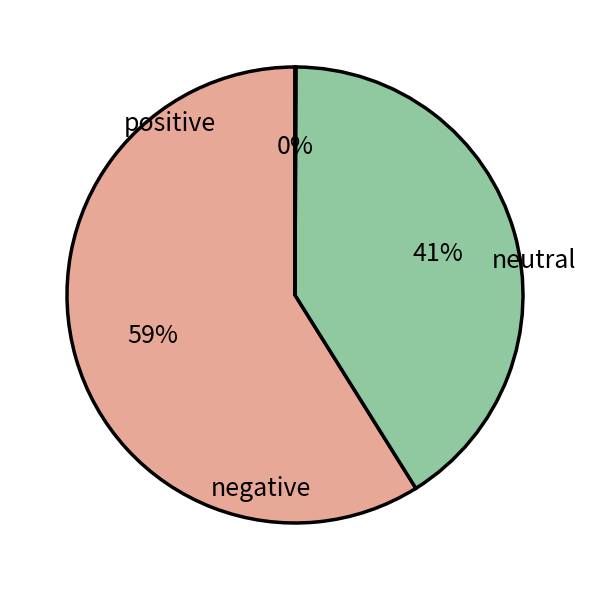

Is there any slice that represents more than half of the pie?

Yes